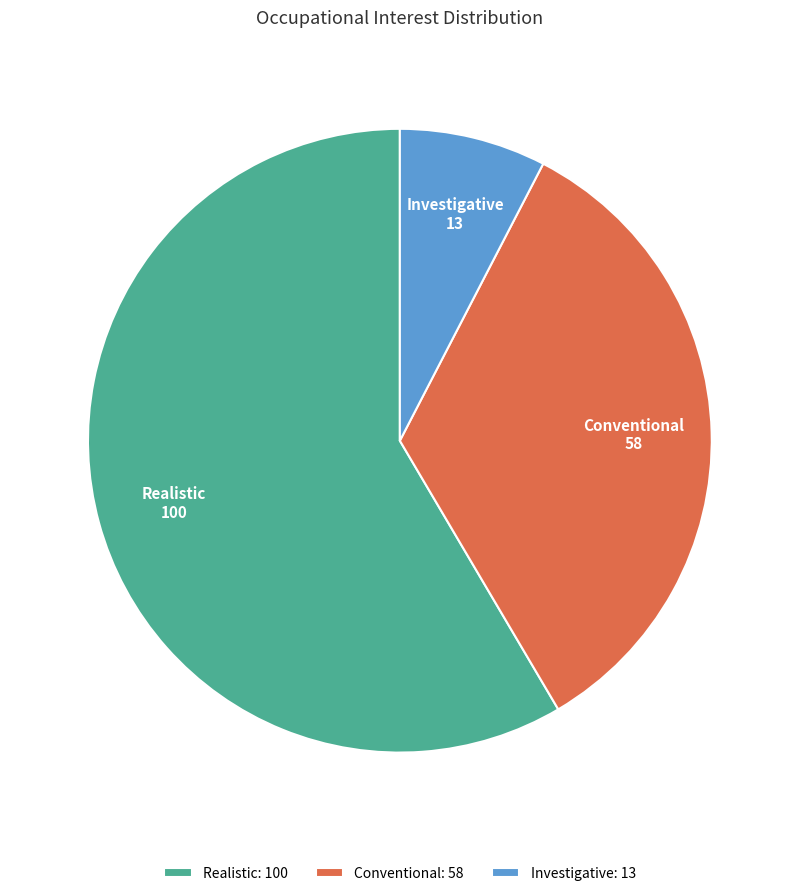

Combined, do Investigative: 13 and Realistic: 100 account for over 50%?

Yes